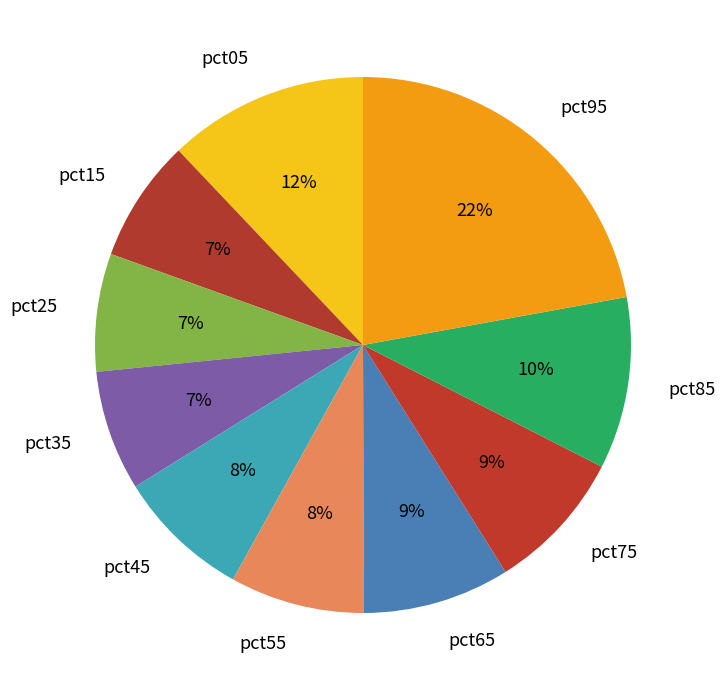

Do pct25 and pct65 together represent more than half of the pie?

No